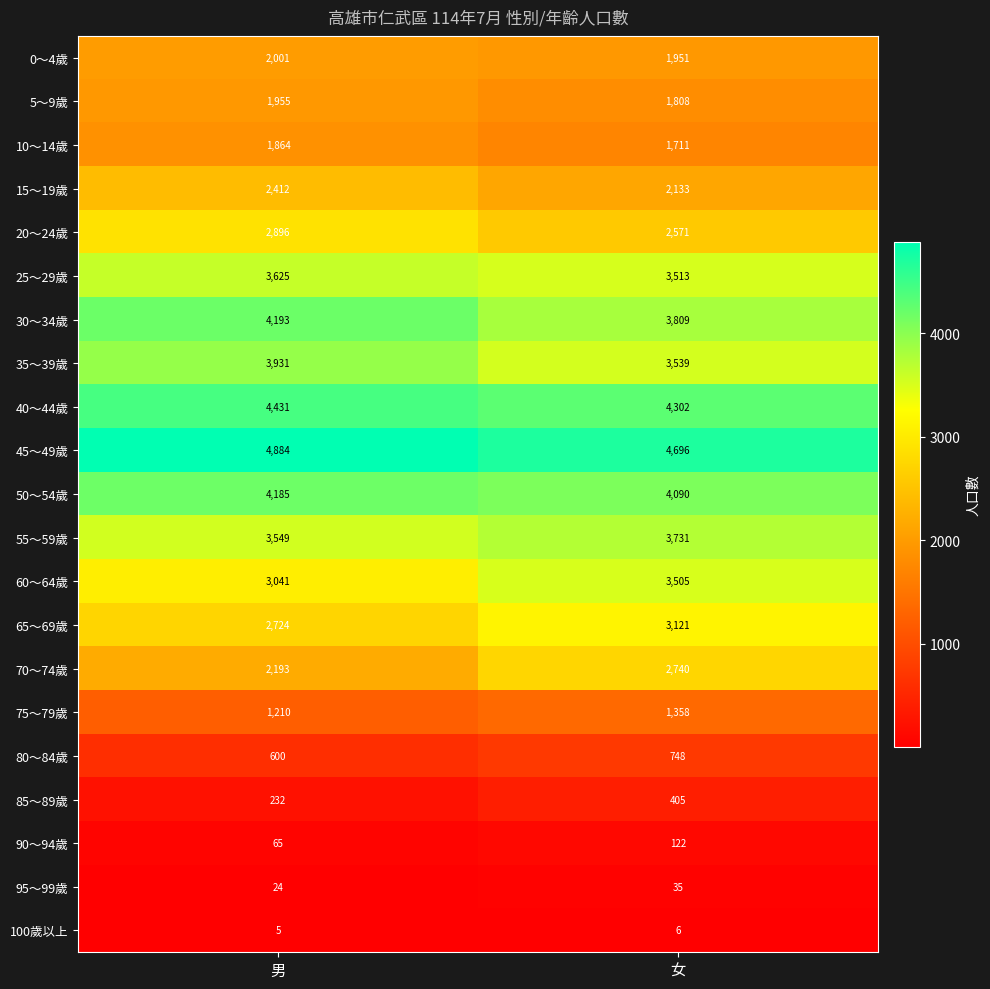

Between 男 and 女, which series saw the biggest shift?

70～74歲